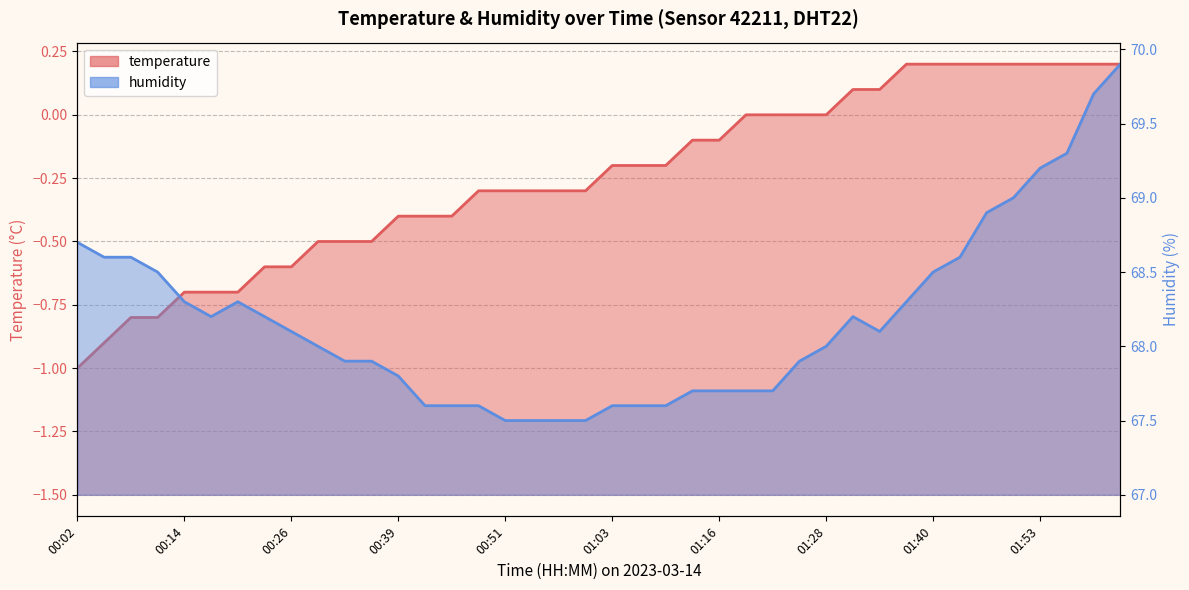

What are all the series names shown in the legend?

temperature, humidity